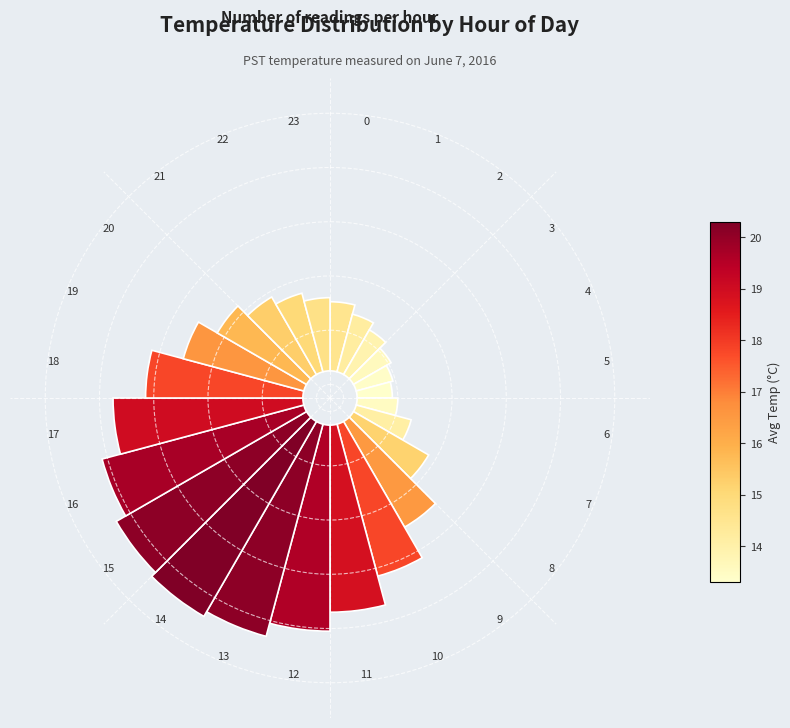

To the nearest percent, what percentage of the pie is 19?

4%